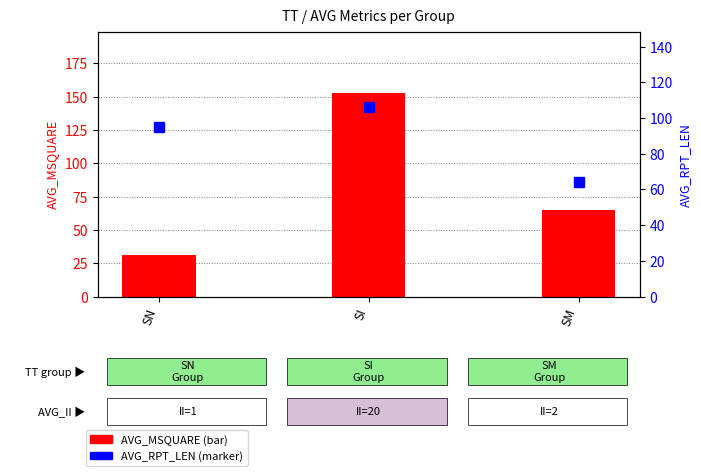

What is the average value of the AVG_RPT_LEN series?

88